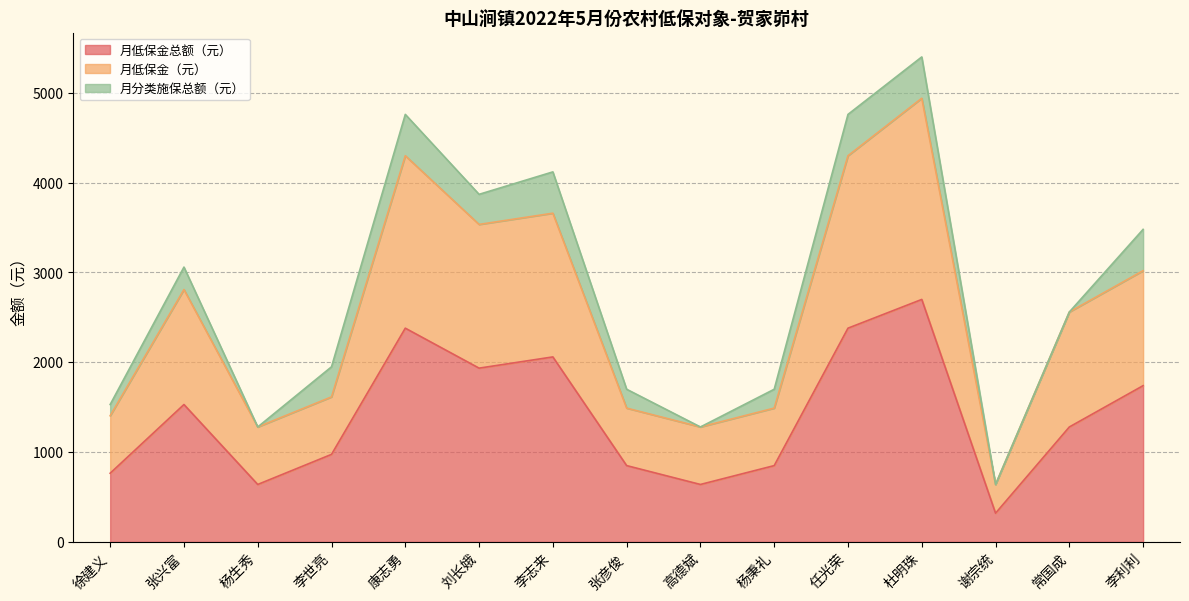

What is the total value across all series at 杨秉礼?

1700